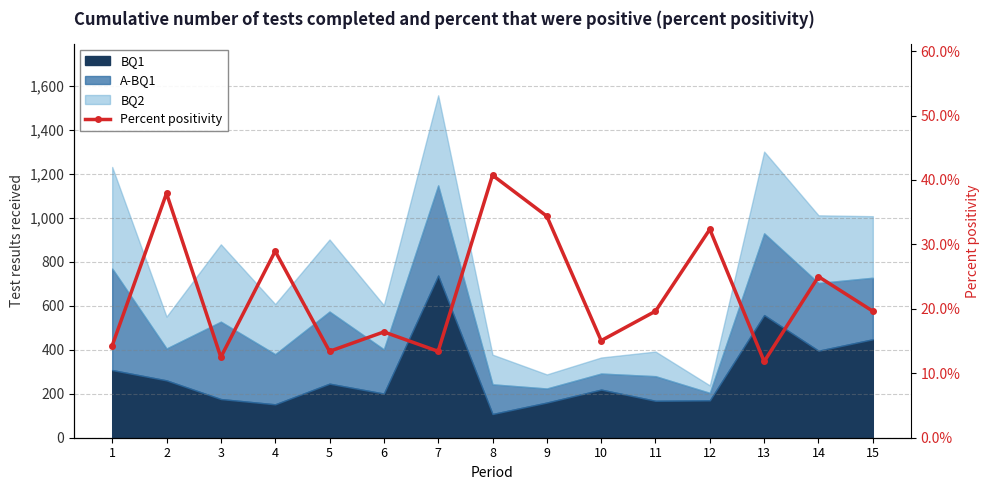

What is the value of the 6th point from the left?

16.4